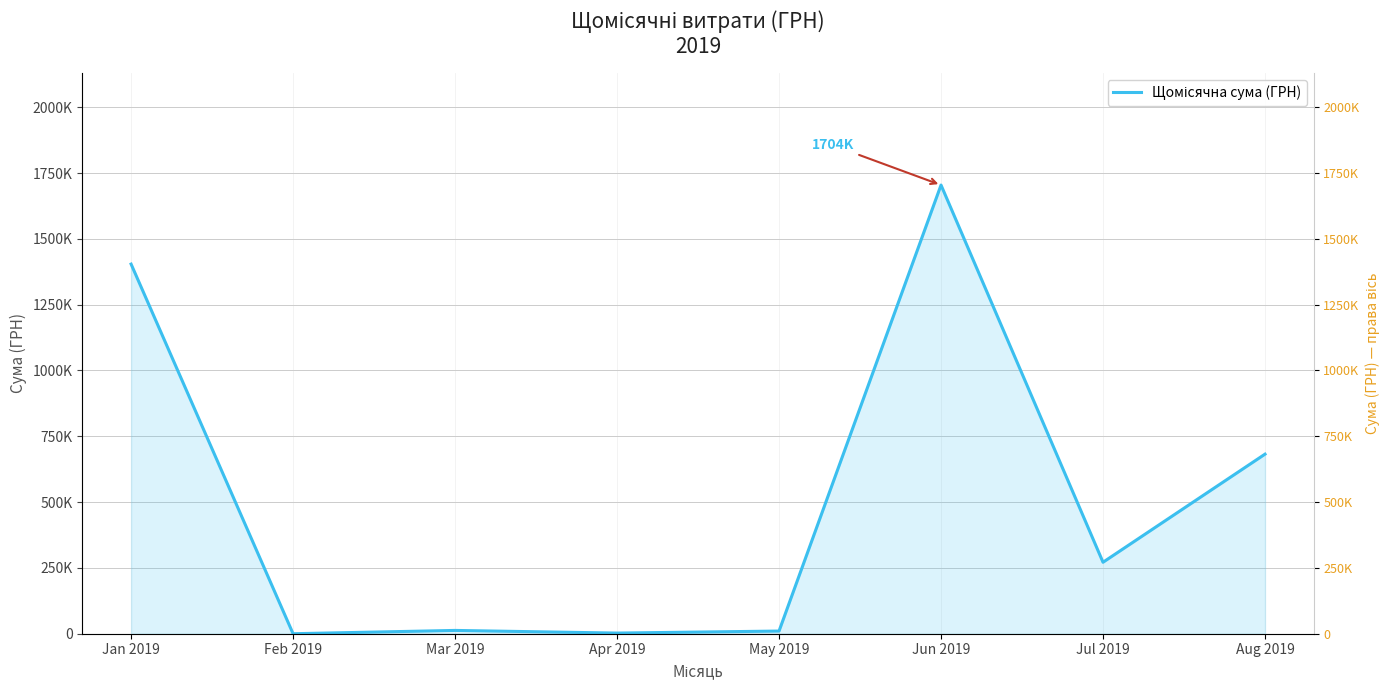

The Щомісячна сума (ГРН) series shows 2175850.9 at Jan 2019. True or false?

False